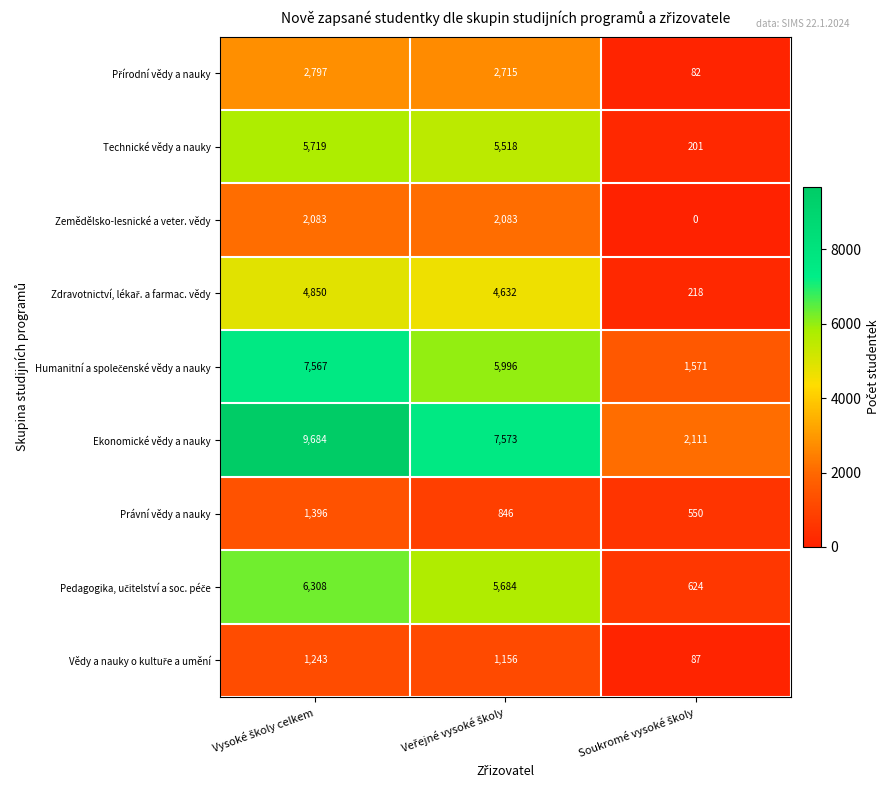

At how many categories does at least one series exceed 379?

3